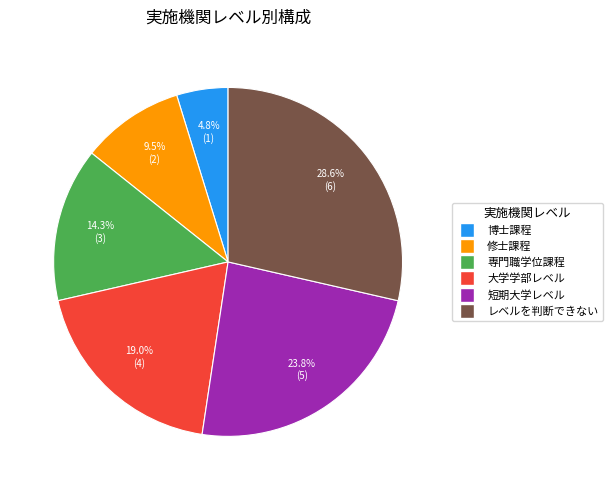

How many slices are in this pie chart?

6